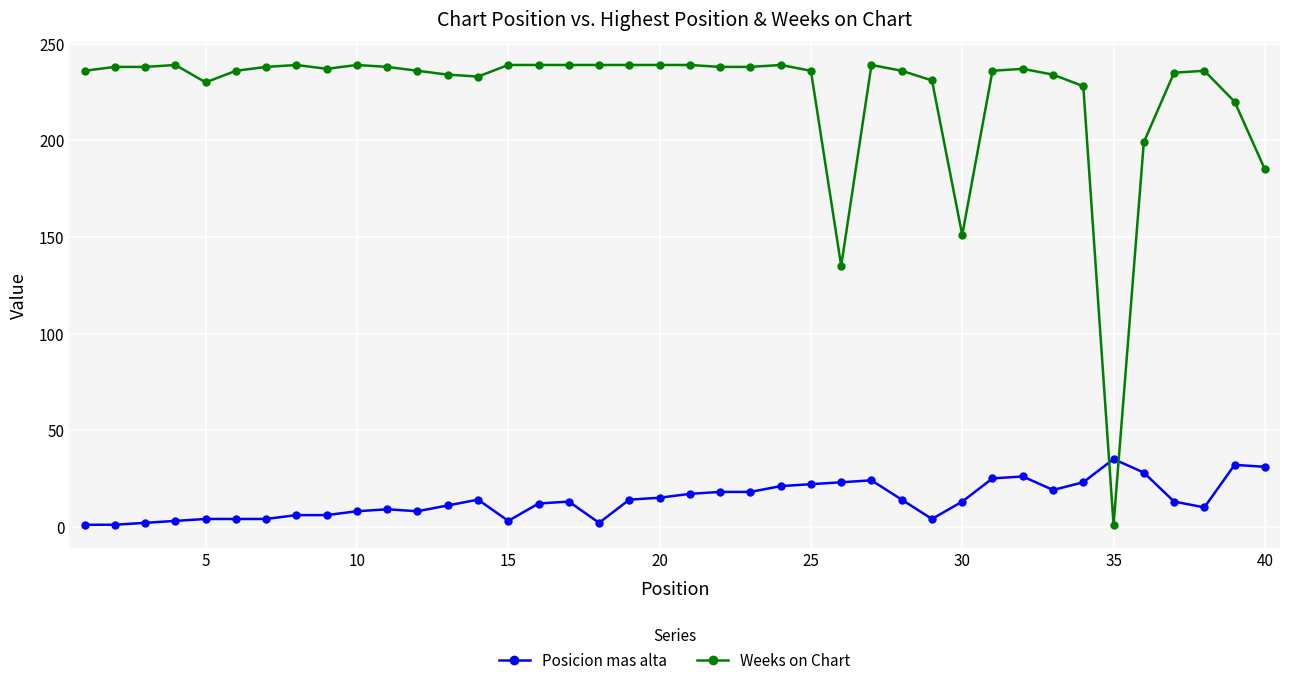

True or false: Posicion mas alta has more than 1 interior local peaks.

True